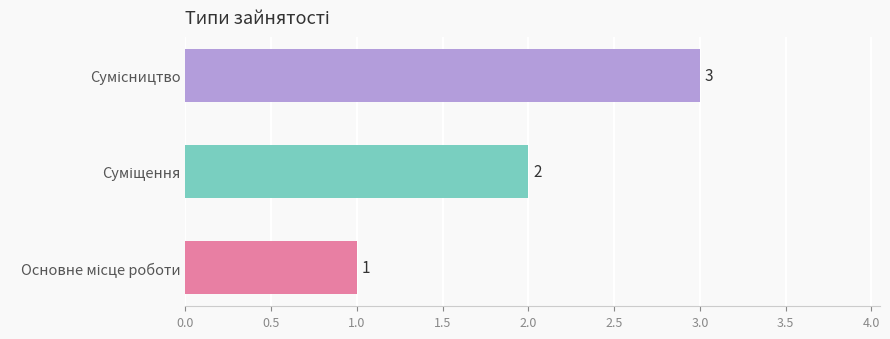

What is the greatest value displayed?

3